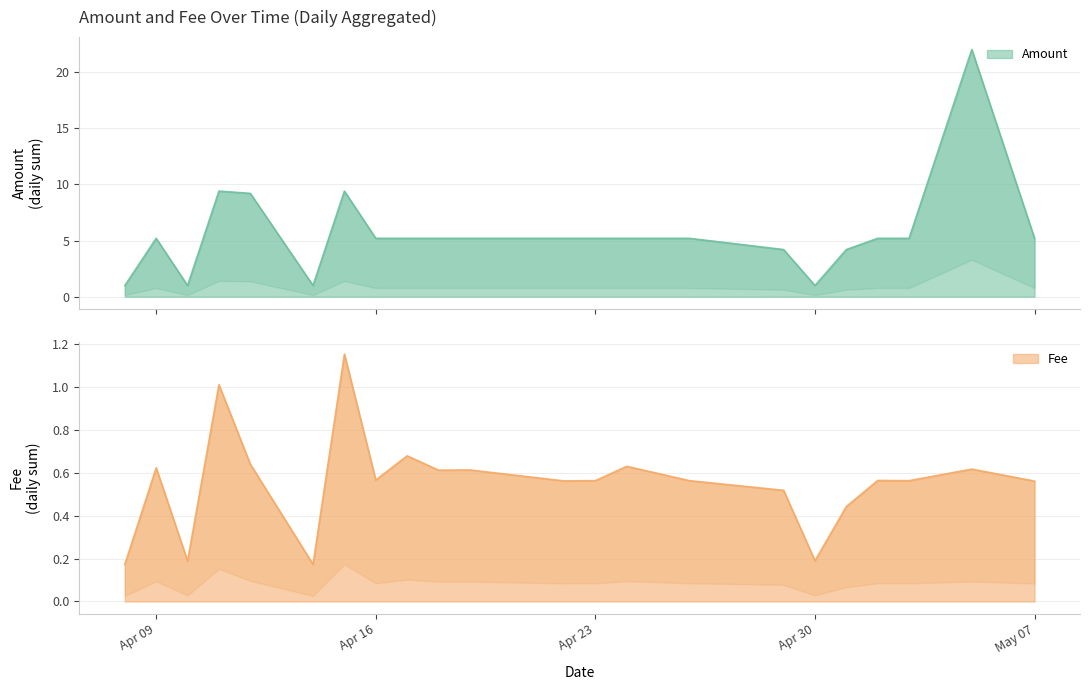

List the series in order of their peak value, highest first.

Amount, Fee